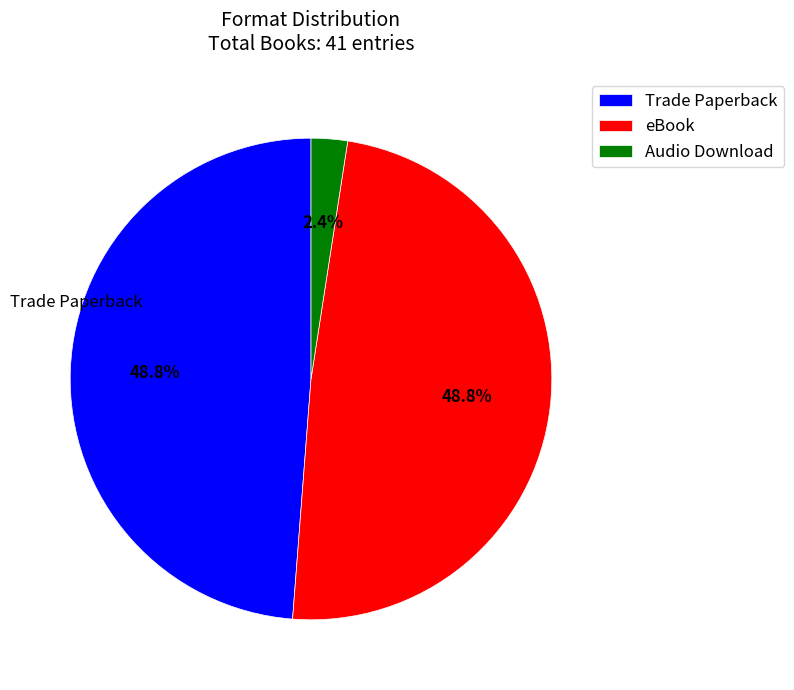

Which category has the smallest portion of the pie?

Audio Download